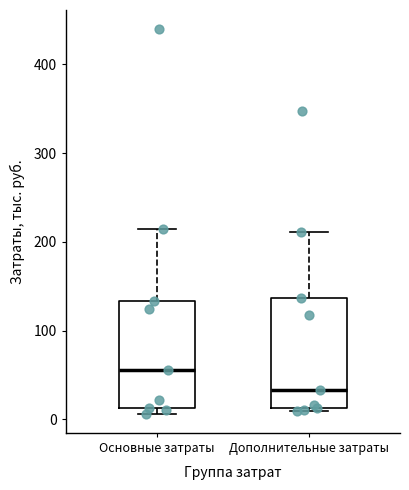

Reading left to right, read every box against the y-axis: the position of its median line, the range the box covers, and the ends of its whiskers. The values are not printed on the chart, so give them approximately, as read against the axis.

Основные затраты: median 60, box 10 to 130, whiskers 10 (just below the box's lower edge) to 210
Дополнительные затраты: median 30, box 10 to 140, whiskers 10 (just below the box's lower edge) to 210